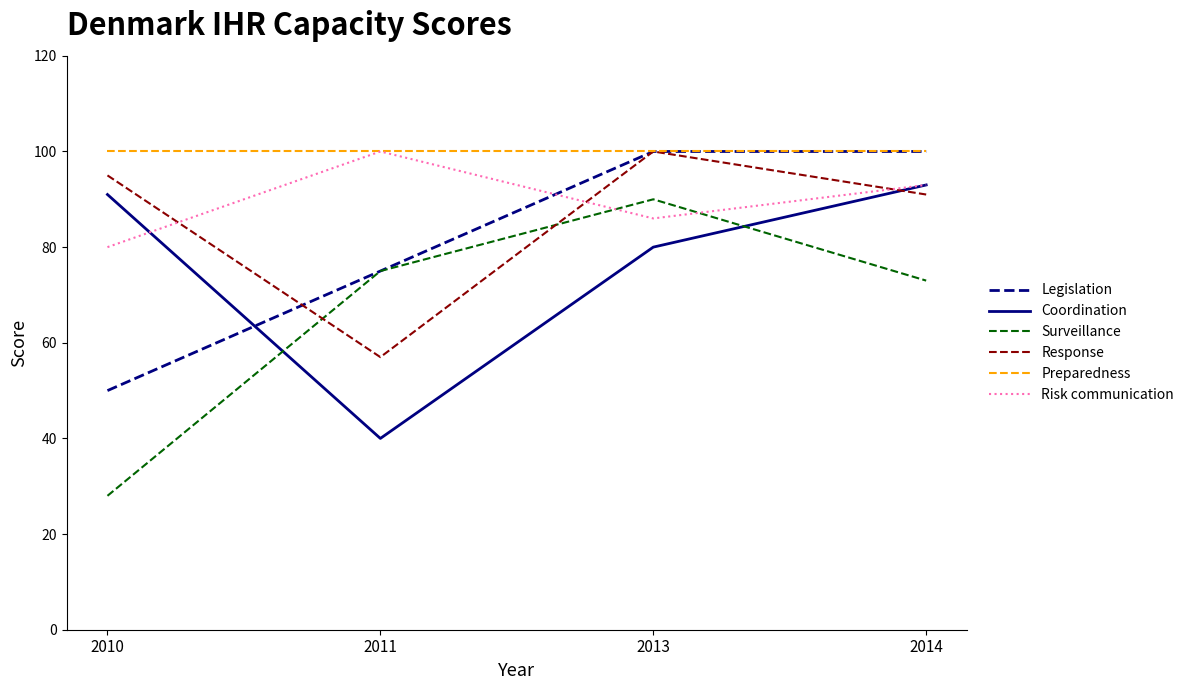

Rank the series at 2010 from lowest to highest value.

Surveillance, Legislation, Risk communication, Coordination, Response, Preparedness